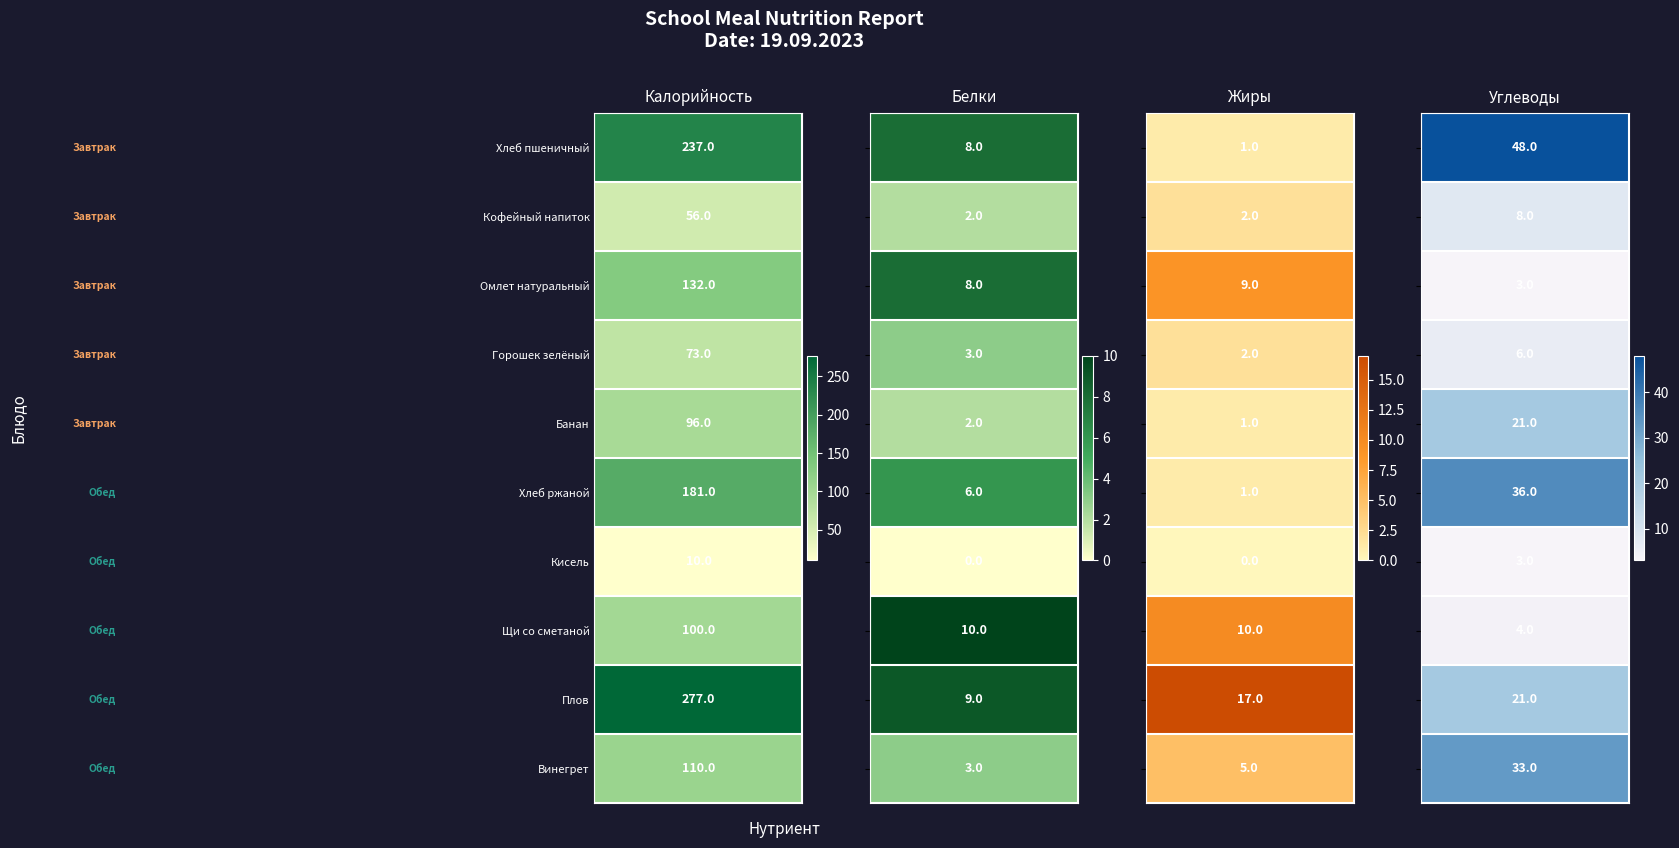

What is the average value of the Щи со сметаной series?

31